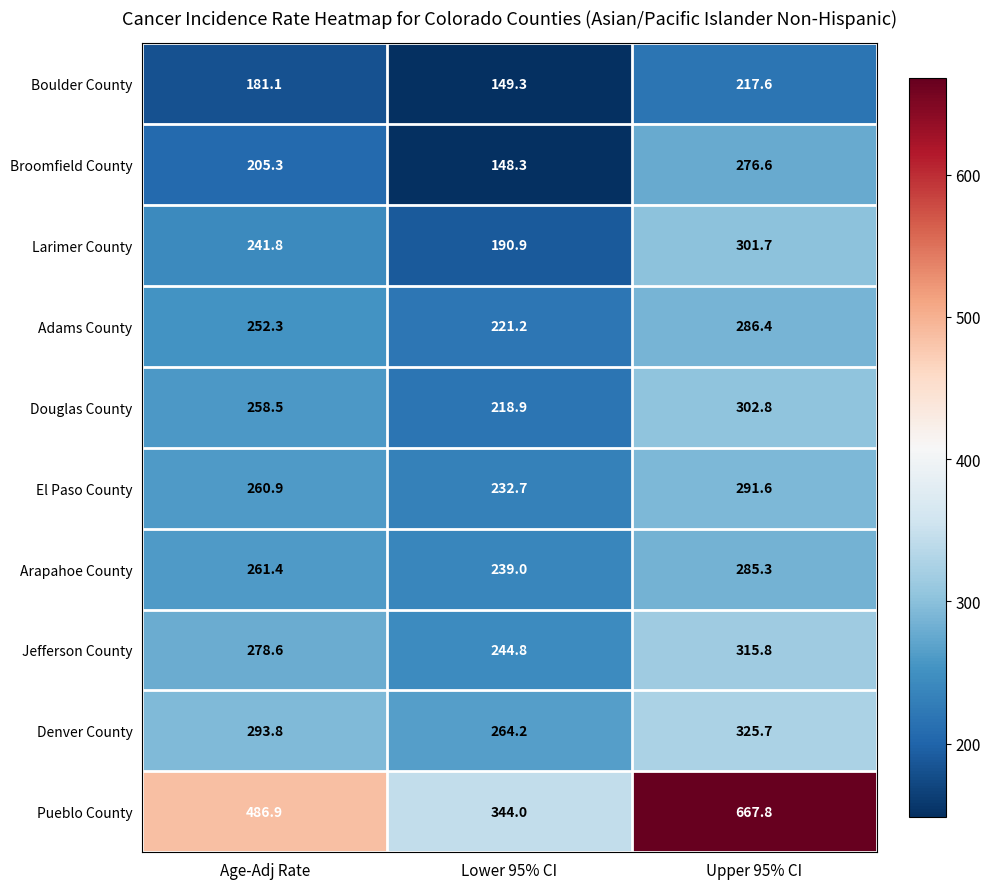

What is the difference between the maximum and second lowest values in the Arapahoe County series?

23.9